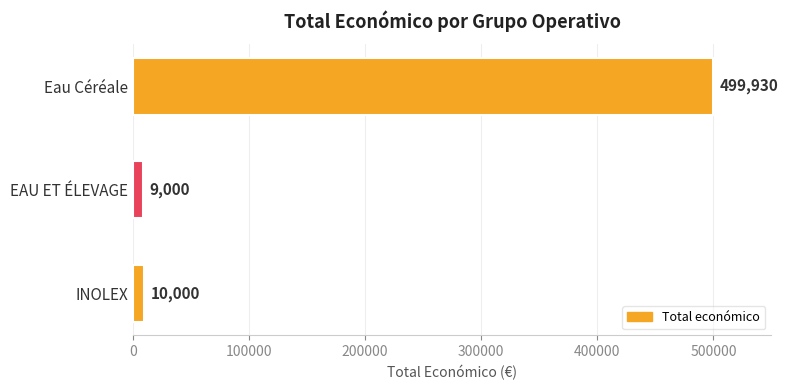

Reading bottom to top, what are all the values shown in this chart?

10000	9000	499930